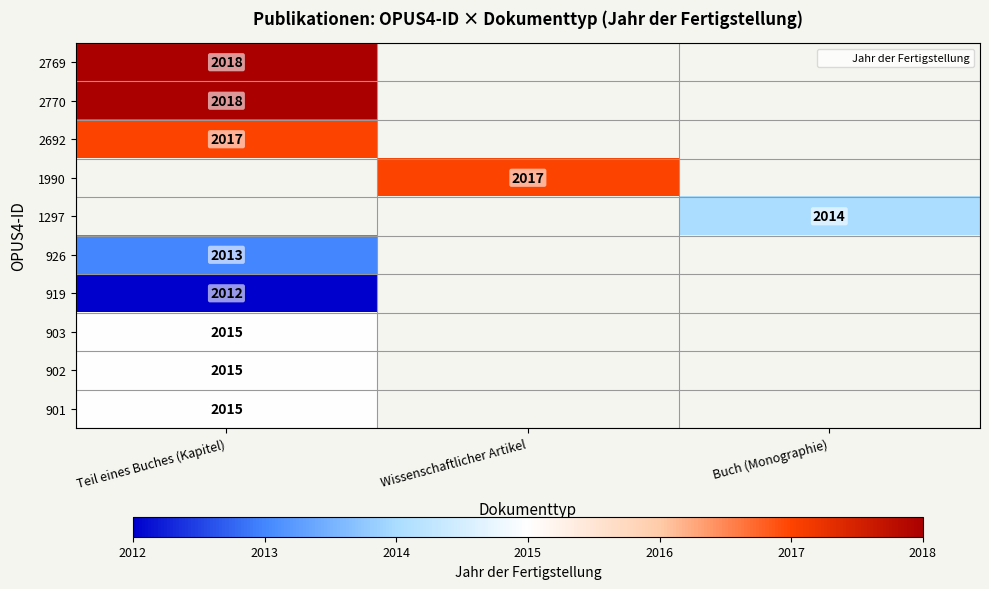

How many categories are shown in the chart?

3